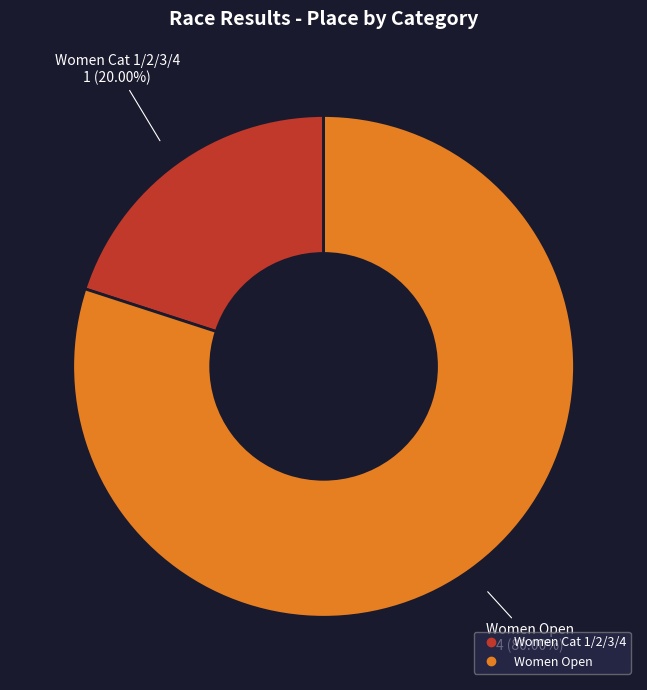

The Women Cat 1/2/3/4 slice represents 20% of the pie. True or false?

True